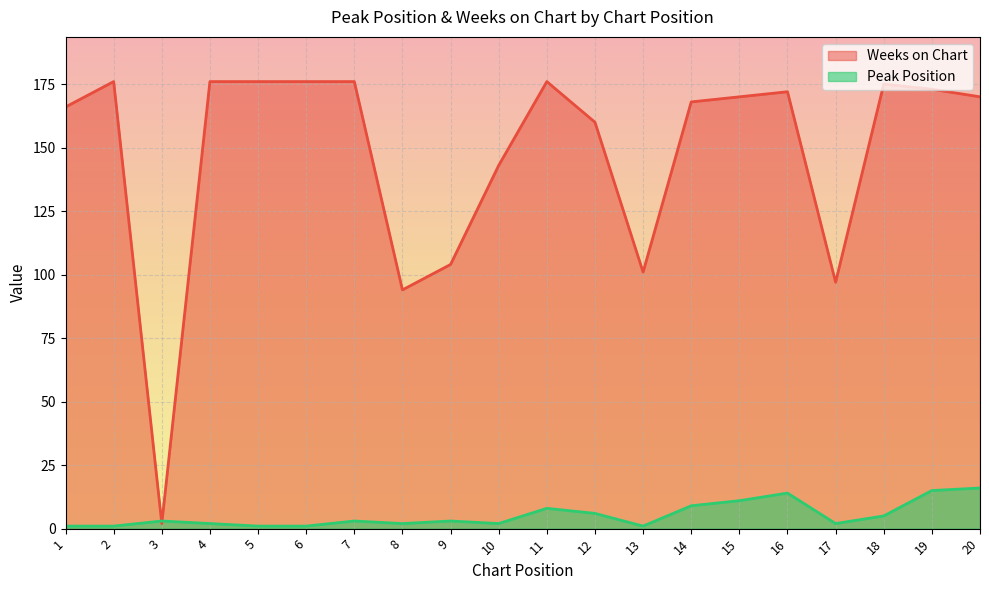

Is it true that Weeks on Chart equals 170 at 15?

True